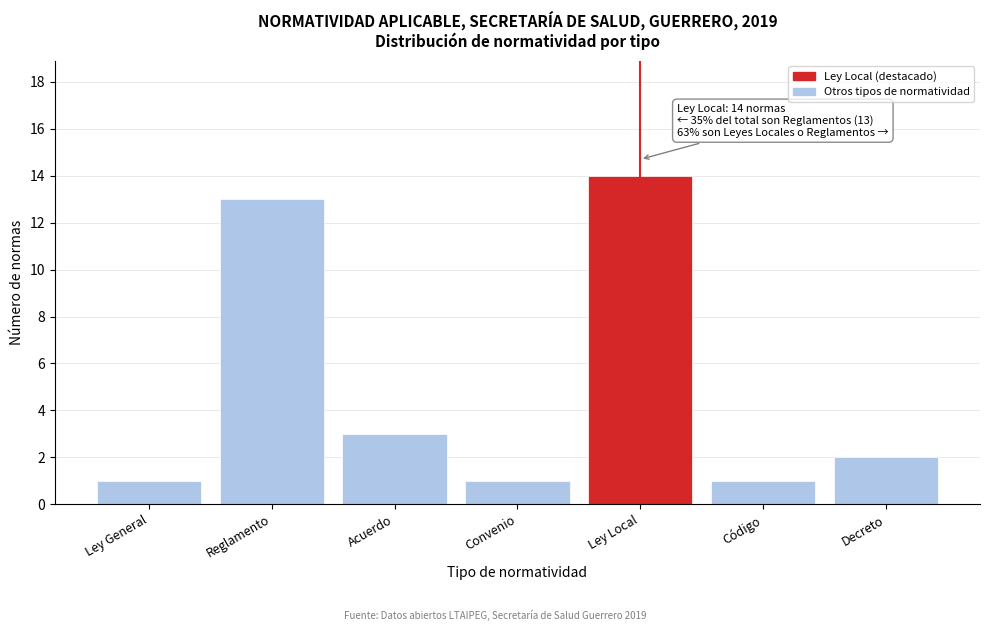

Reading right to left, list all the values displayed in this chart.

2	1	14	1	3	13	1